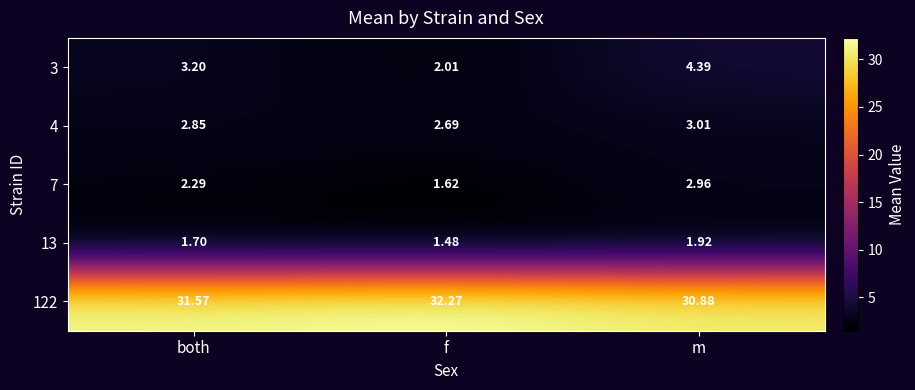

What is the total value across all series at m?

43.2